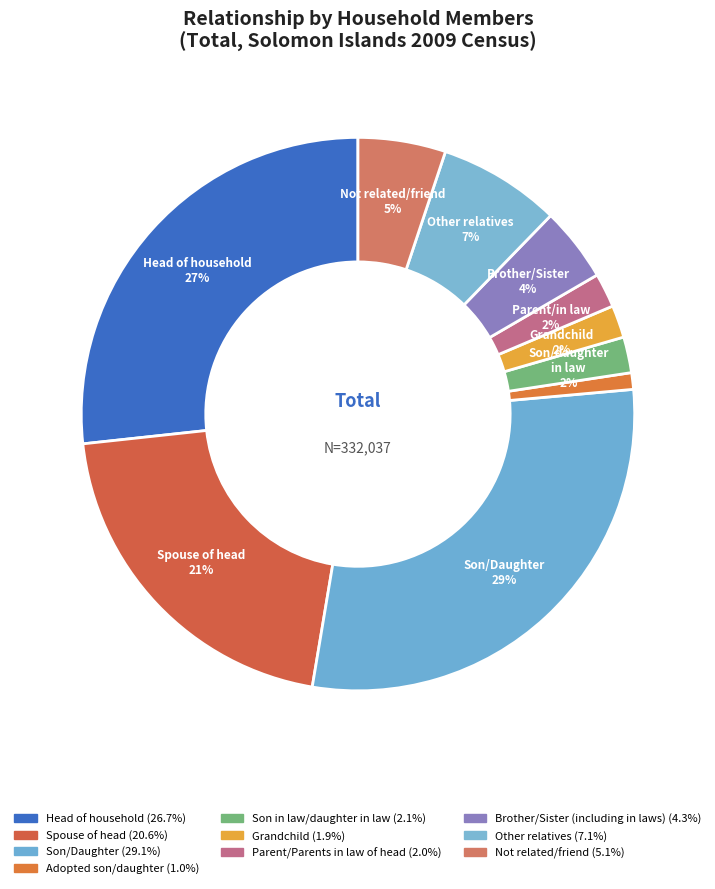

How many segments does this pie chart have?

10